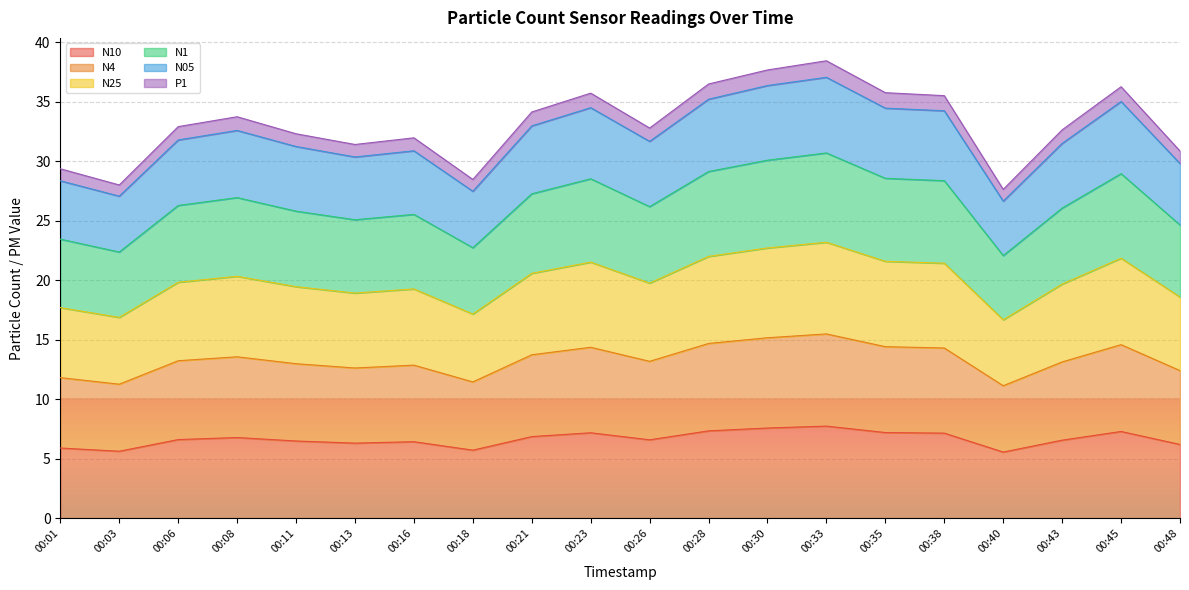

How many data points in N4 are less than 13?

8